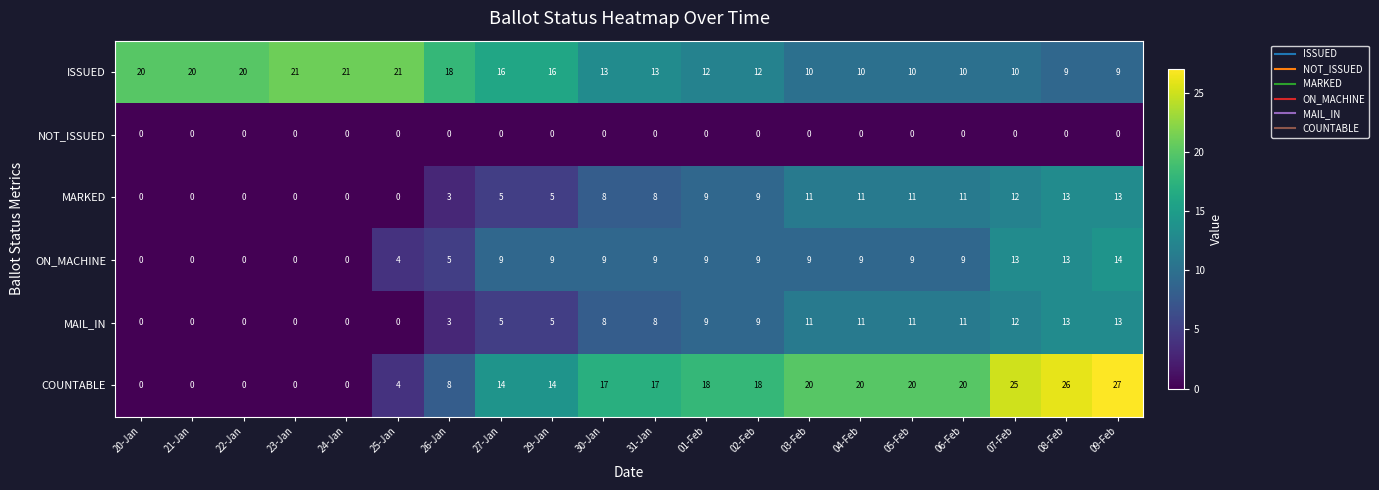

What is the difference between the maximum and second lowest values in the MARKED series?

13